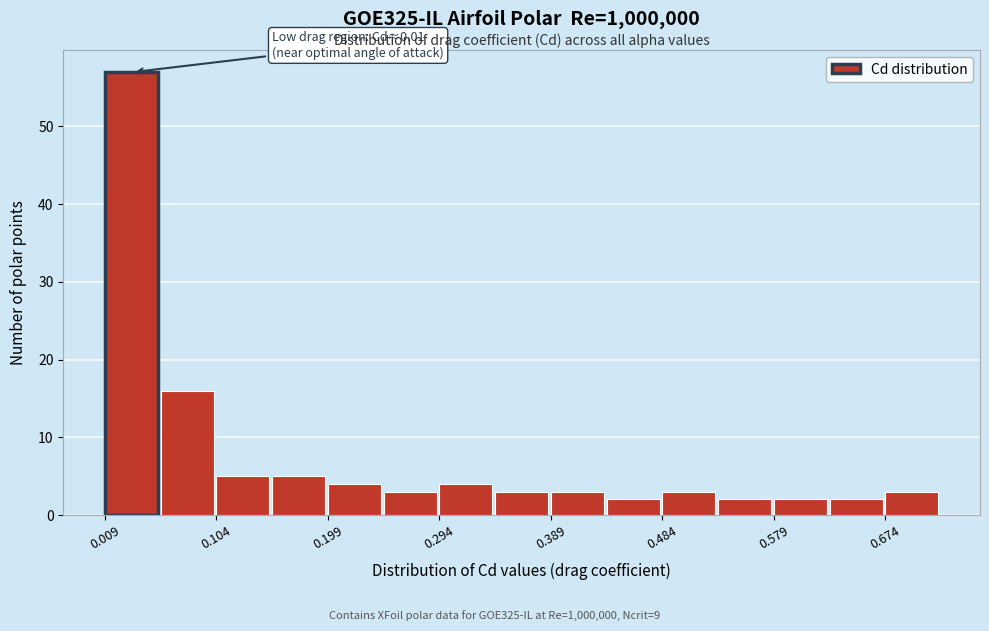

Which range on the x-axis has the tallest bar?

0.01 to 0.06